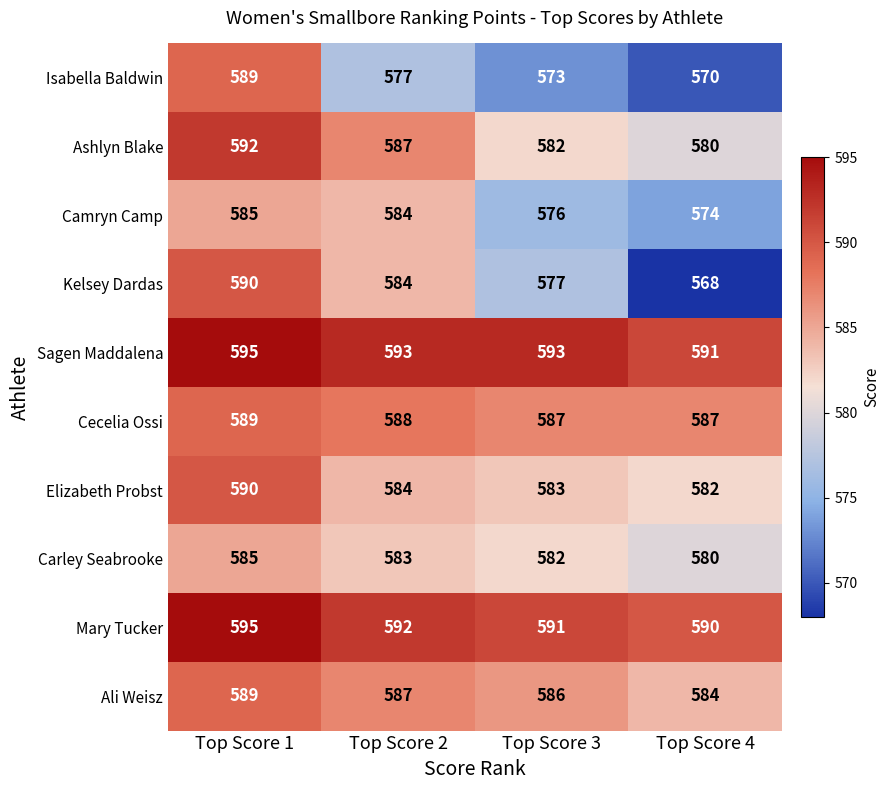

Which category has the lowest value across all series?

Top Score 4